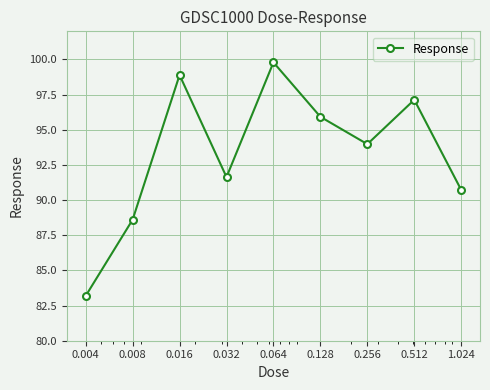

How many points are lower than both their immediate neighbors (excluding endpoints)?

2